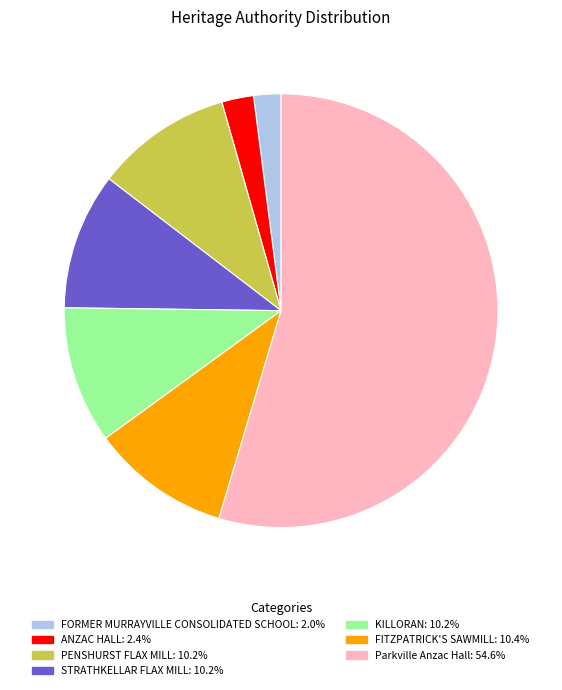

Does STRATHKELLAR FLAX MILL account for over 50% of the chart?

No